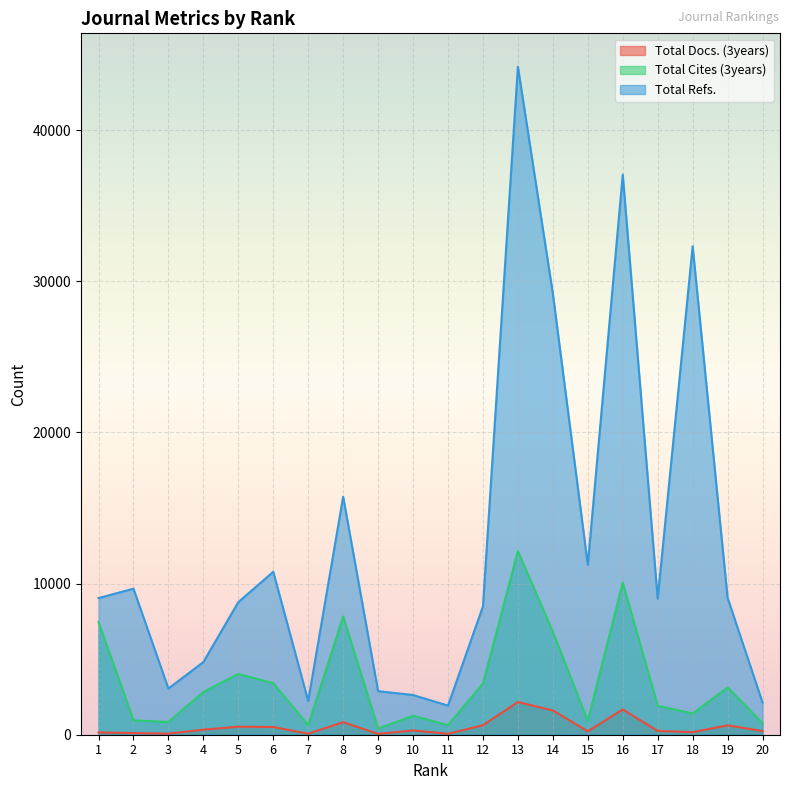

Where is Total Docs. (3years) nearest to the value 1109?

8